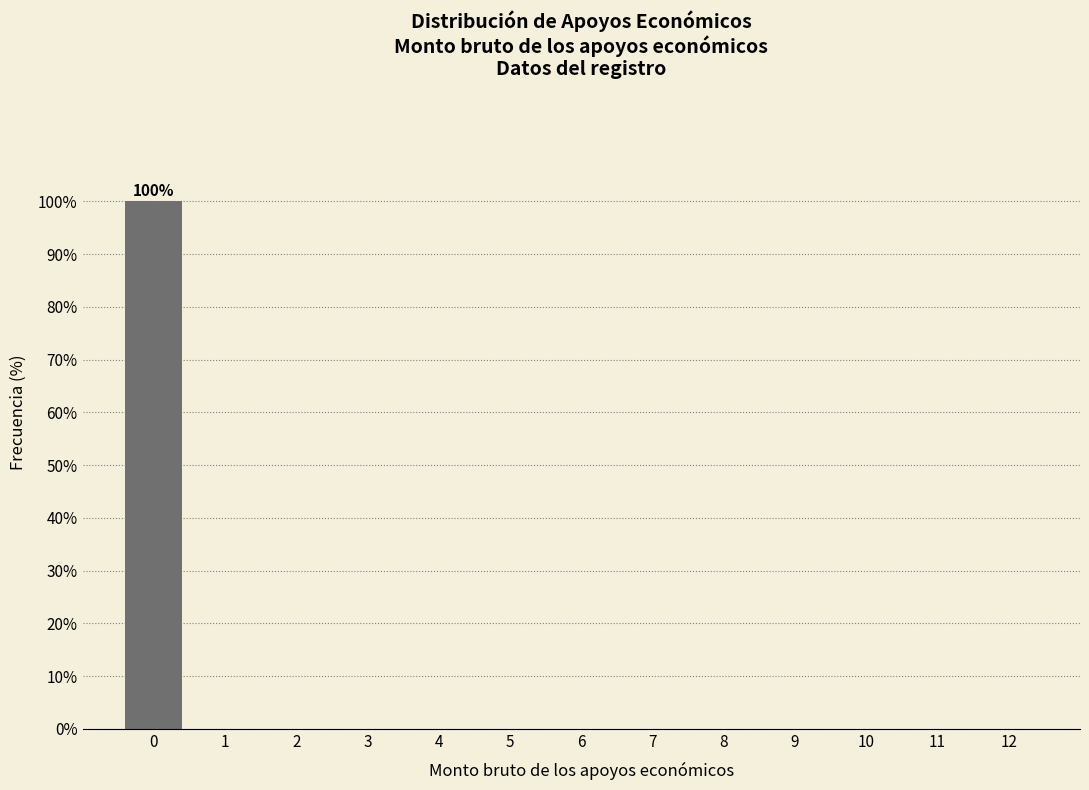

Which range on the x-axis has the tallest bar?

-0.5 to 0.5